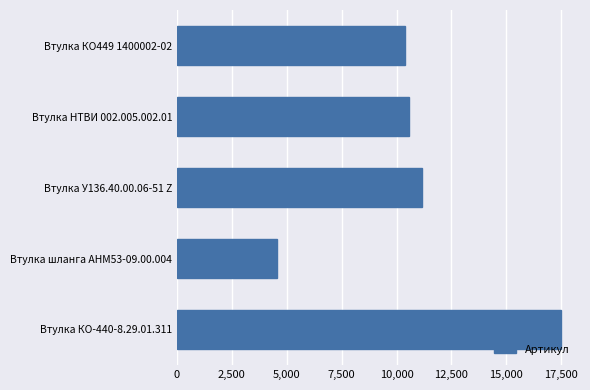

Reading top to bottom, list all the values displayed in this chart.

10398	10573	11175	4548	17480